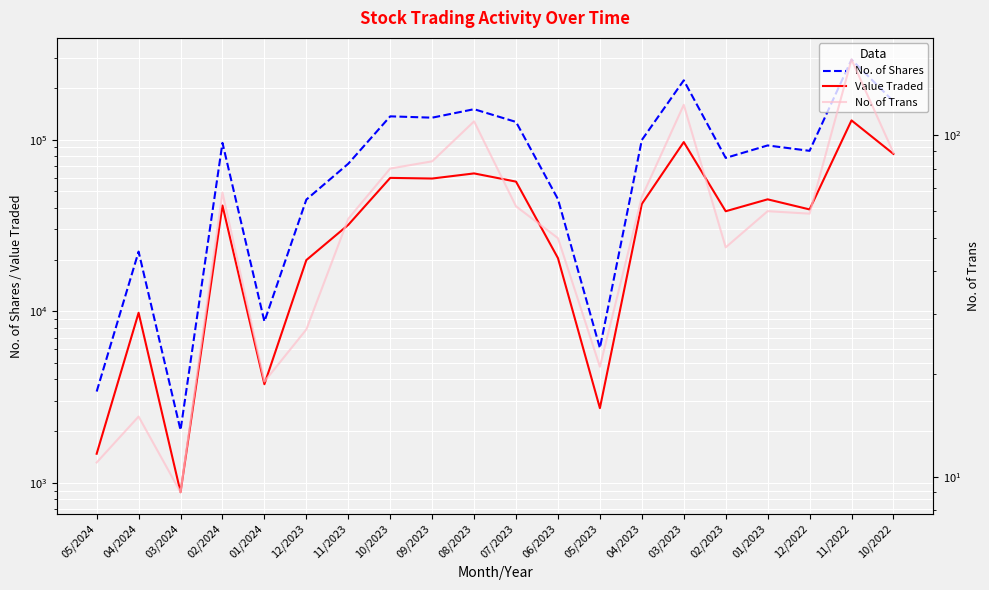

How many lines are shown in the chart?

3